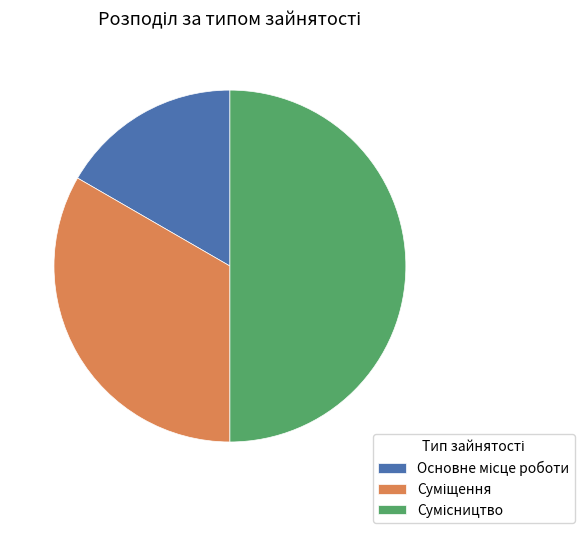

To the nearest percent, what portion does Основне місце роботи represent?

17%